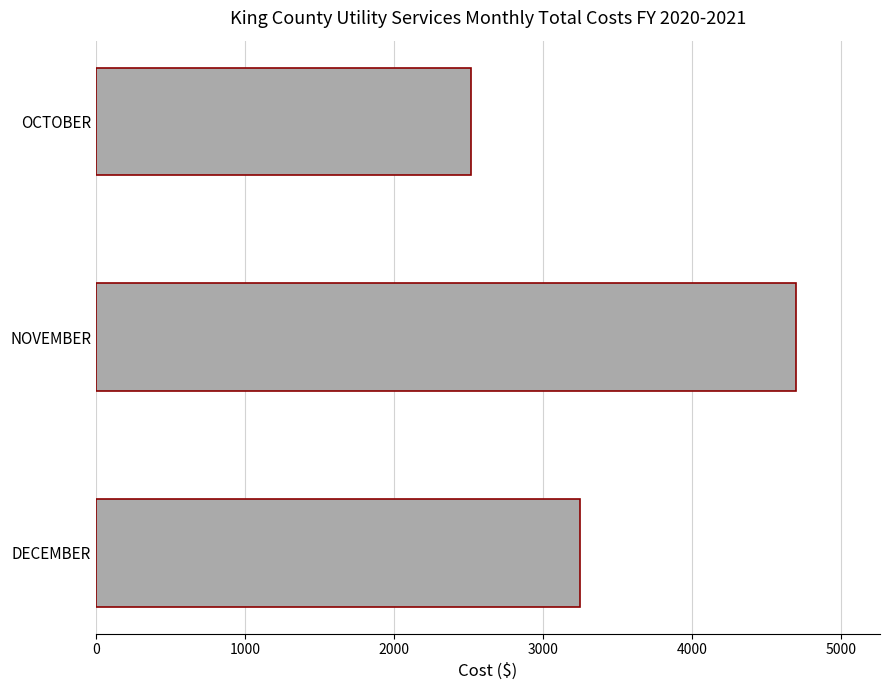

What is the sum of all values?

10465.4